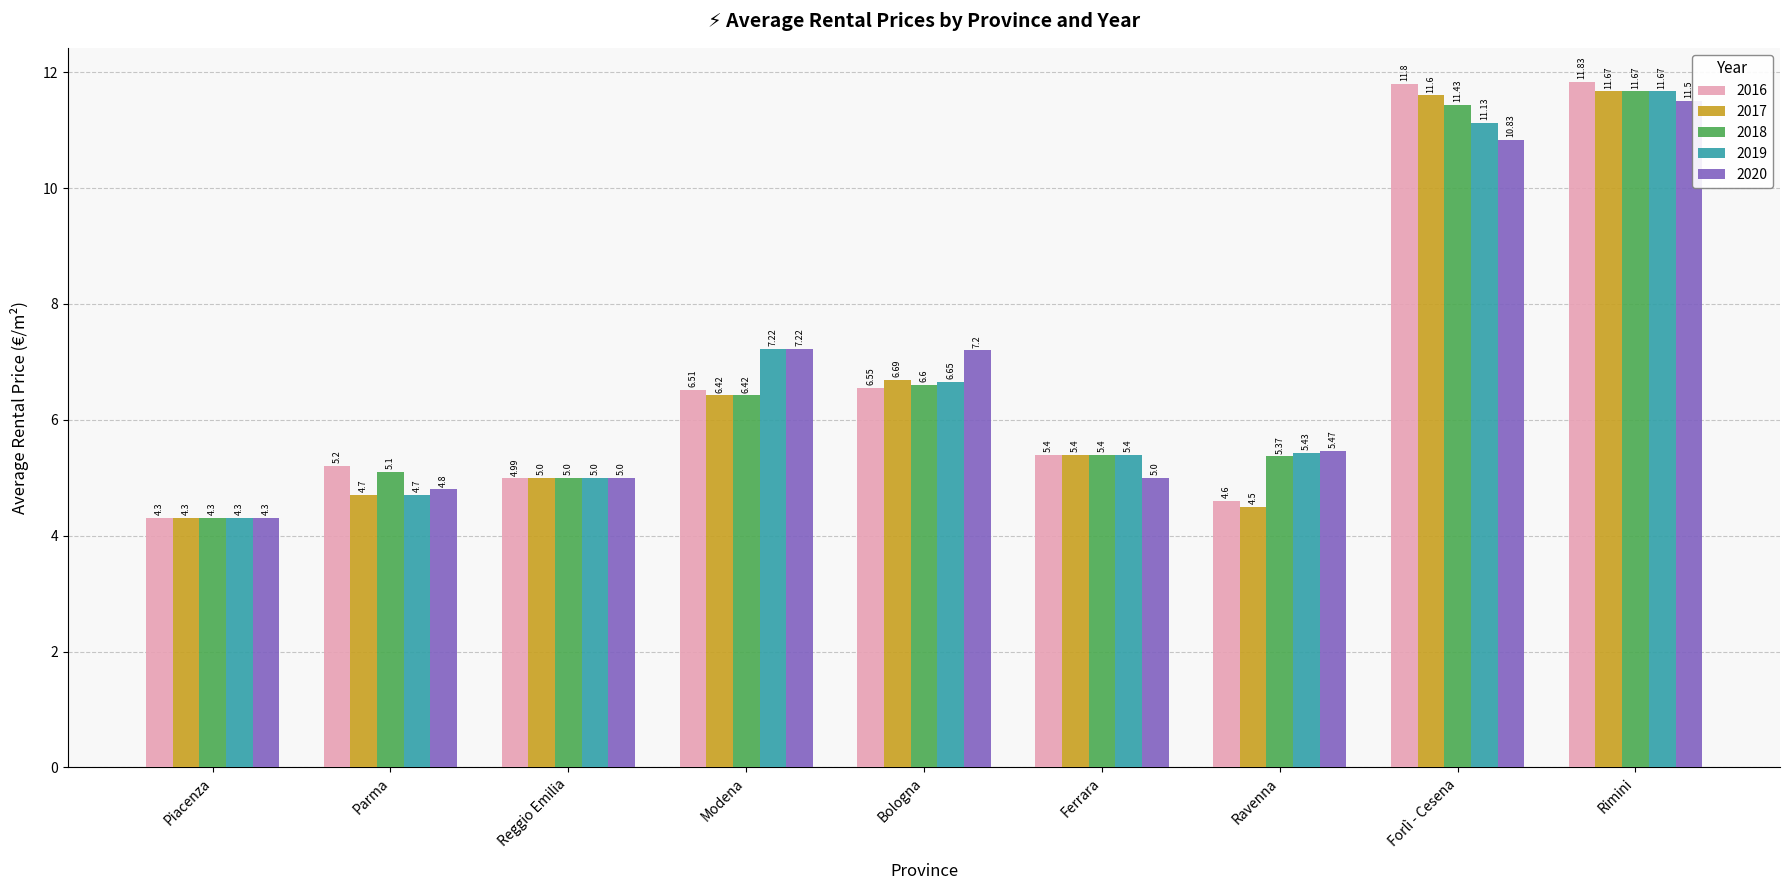

What is the difference between the highest and lowest values at Parma?

0.5